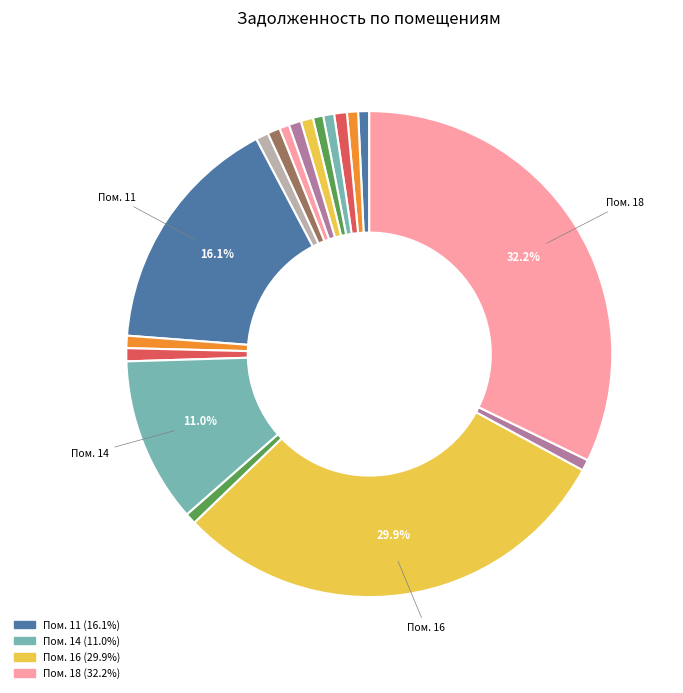

Which category has the biggest portion of the pie?

18